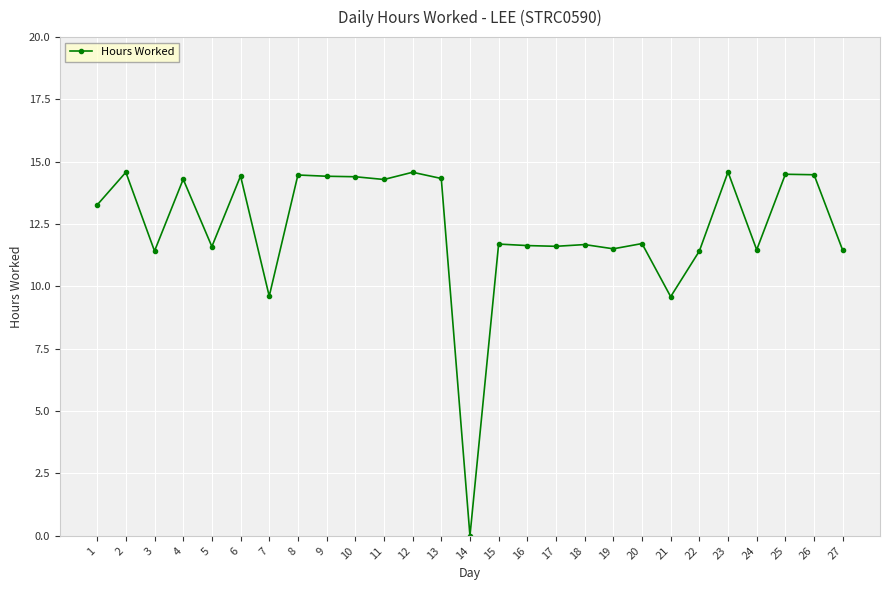

Read the value at 11.

14.3